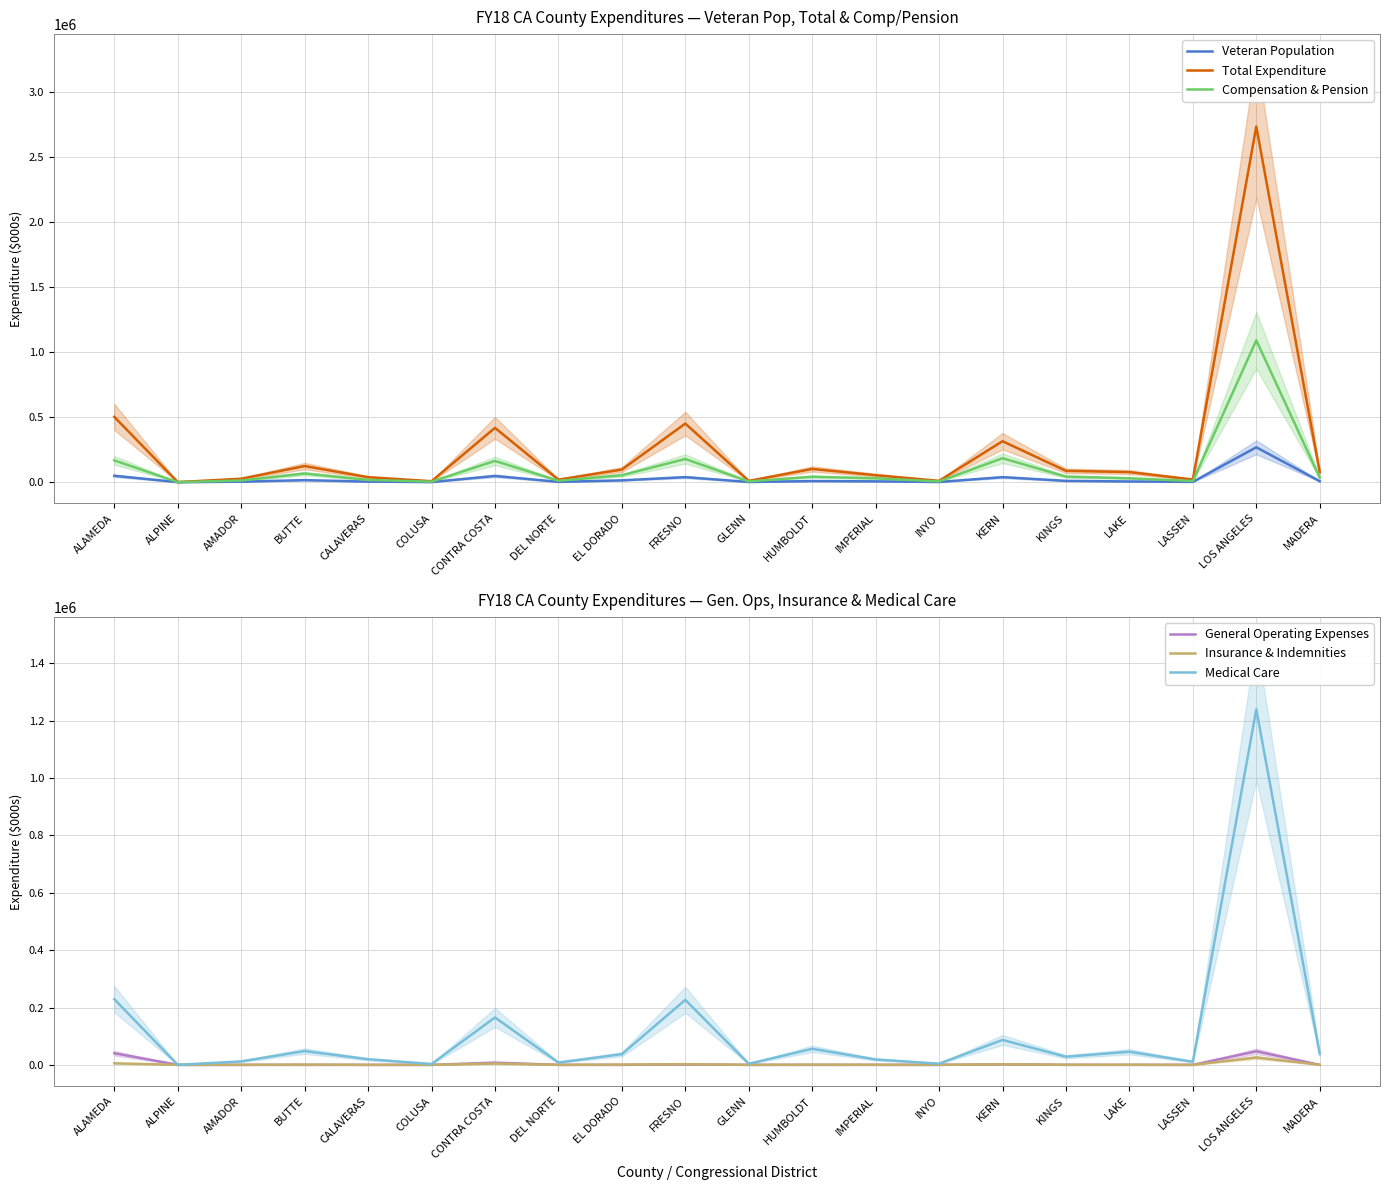

Which series has the widest spread of values?

Total Expenditure